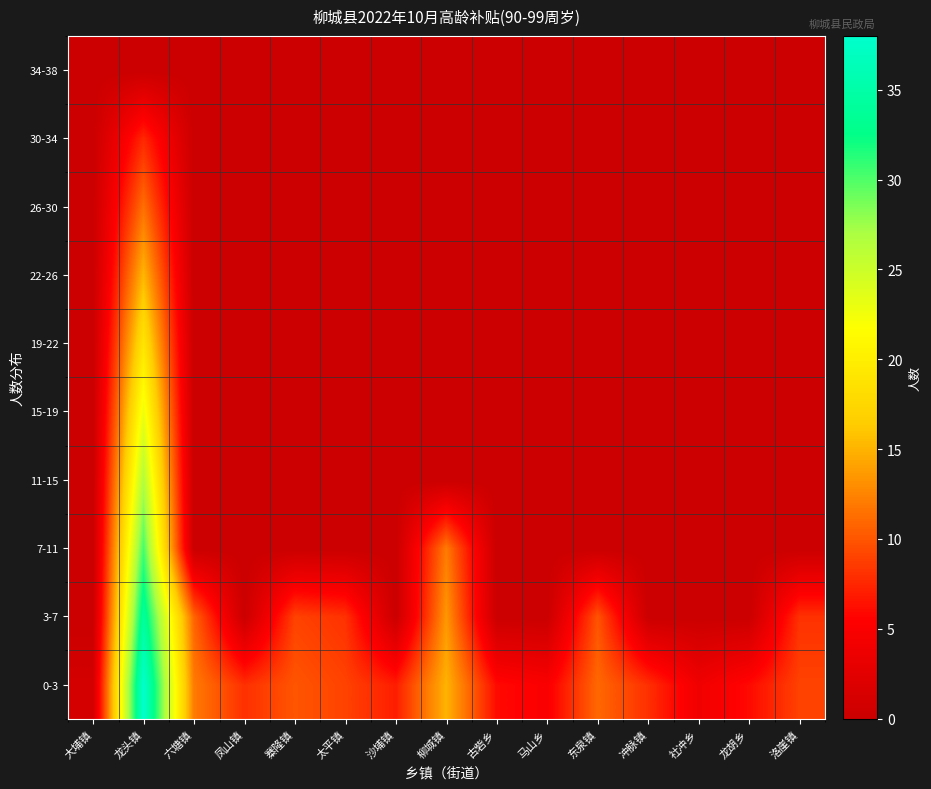

List the series in order of their peak value, highest first.

0-3, 3-7, 7-11, 11-15, 15-19, 19-22, 22-26, 26-30, 30-34, 34-38